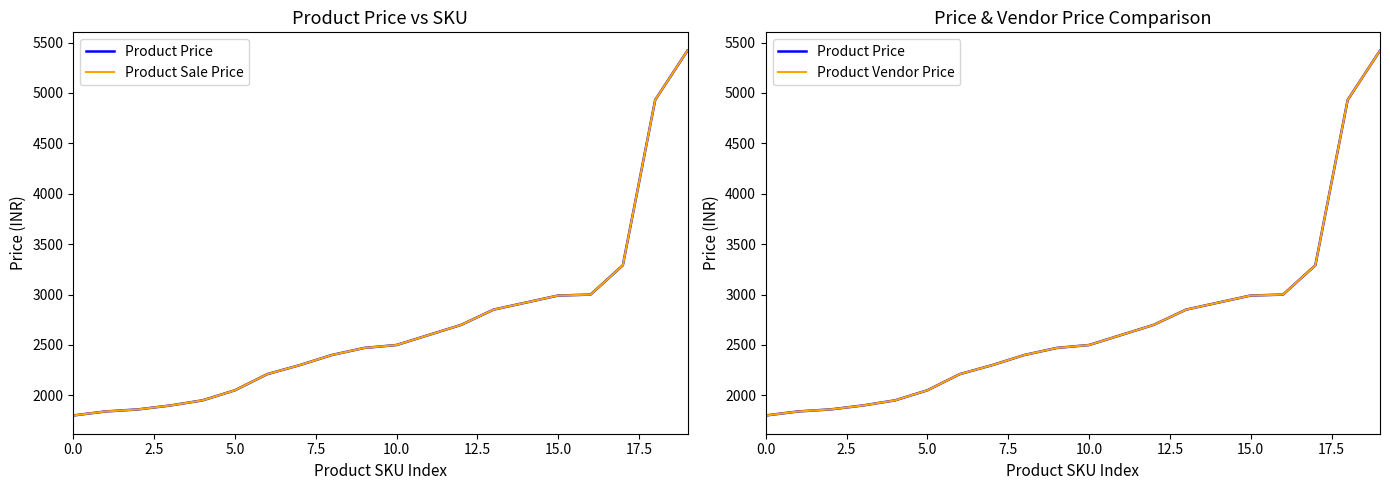

Is it true that Product Vendor Price equals 3290 at 17?

True